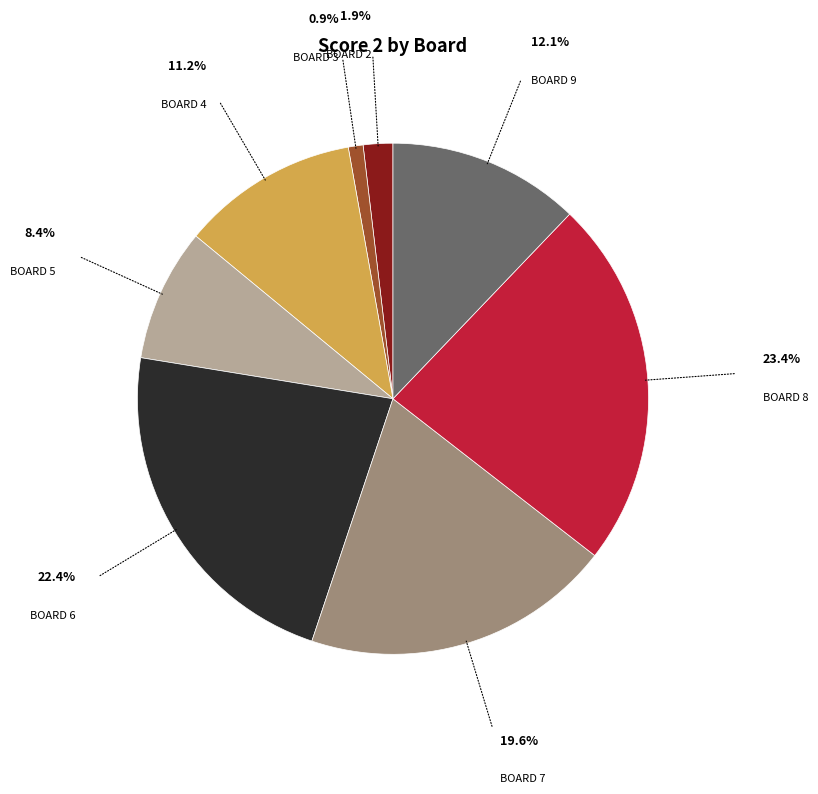

Is there a majority slice in this chart?

No